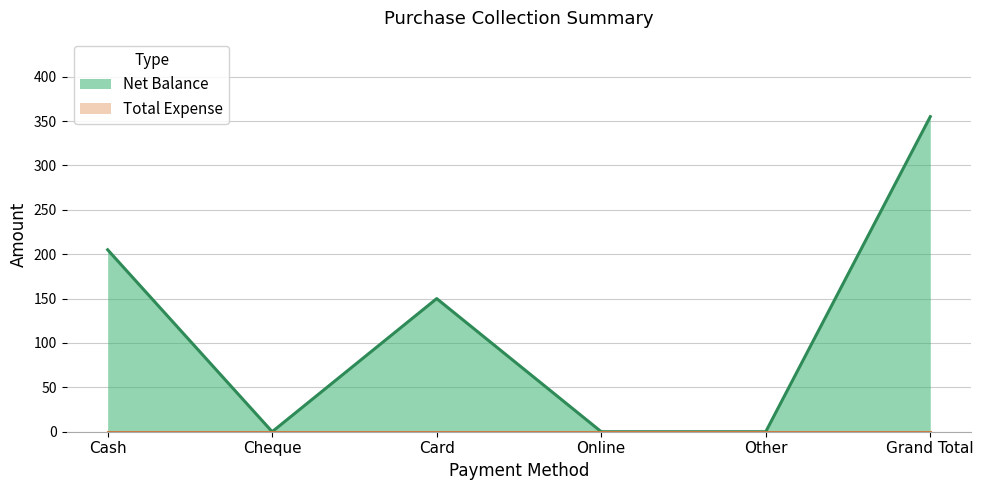

Count the values in the range 0 to 205.

5